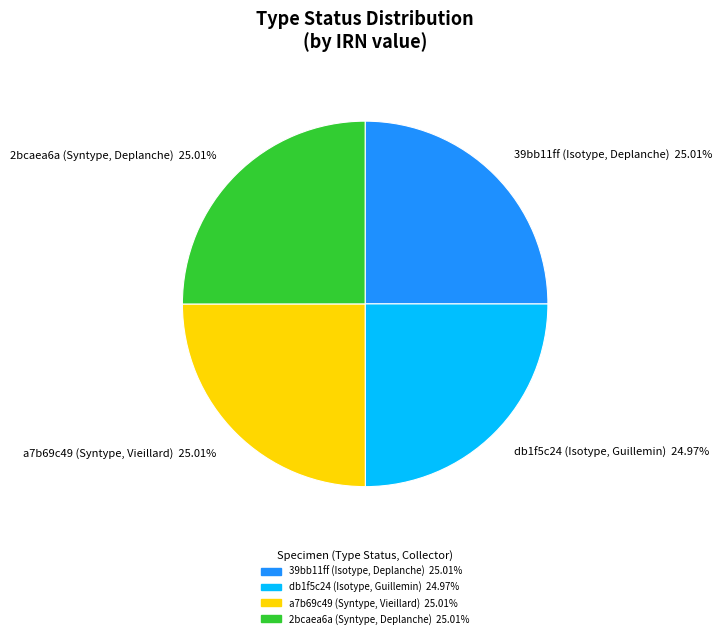

Does a7b69c49 (Syntype, Vieillard) account for over 50% of the chart?

No